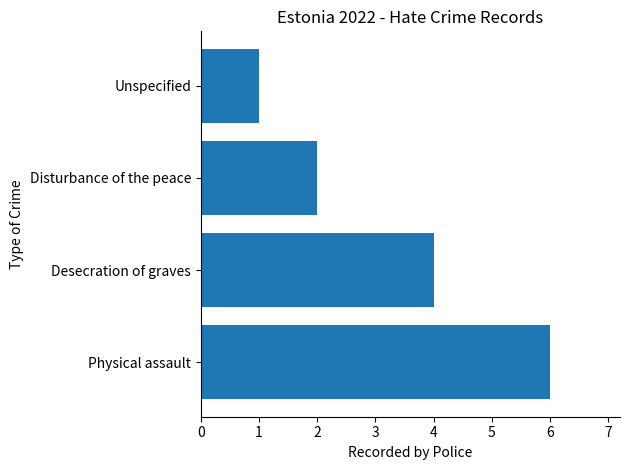

Between Physical assault and Disturbance of the peace, which is larger?

Physical assault